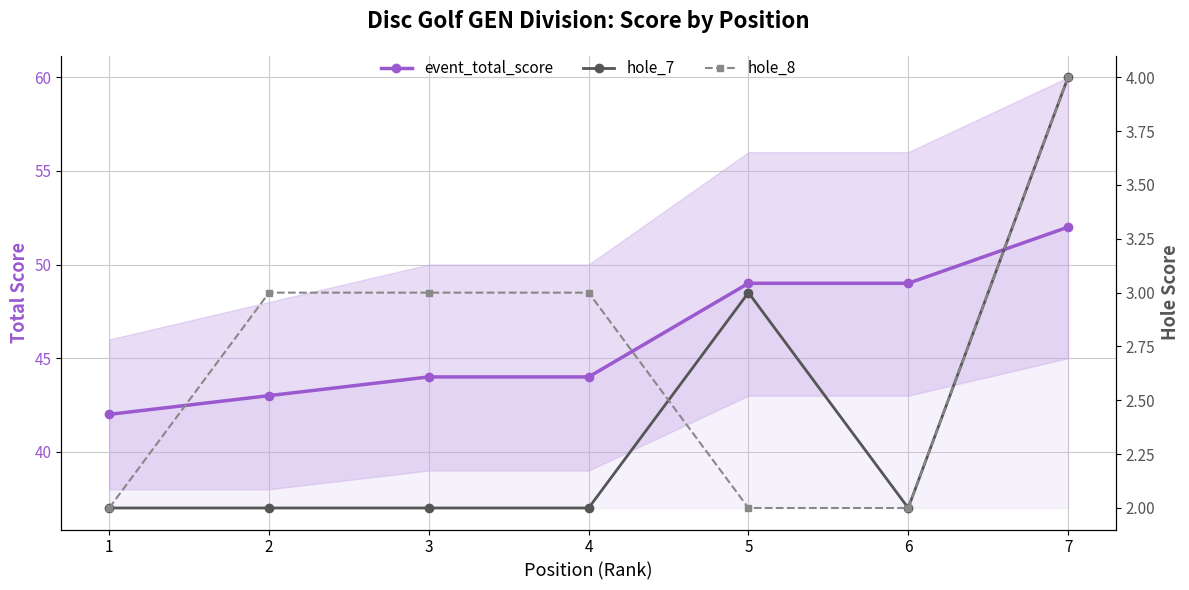

True or false: hole_7 and event_total_score cross at least once.

False